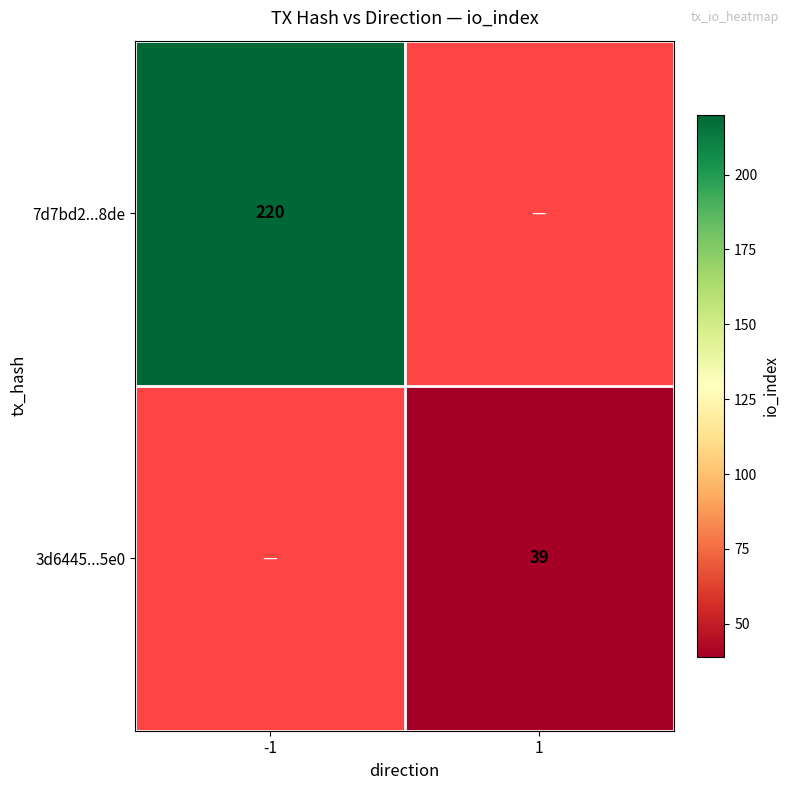

The 3d6445...5e0 series shows 58.8 at 1. True or false?

False